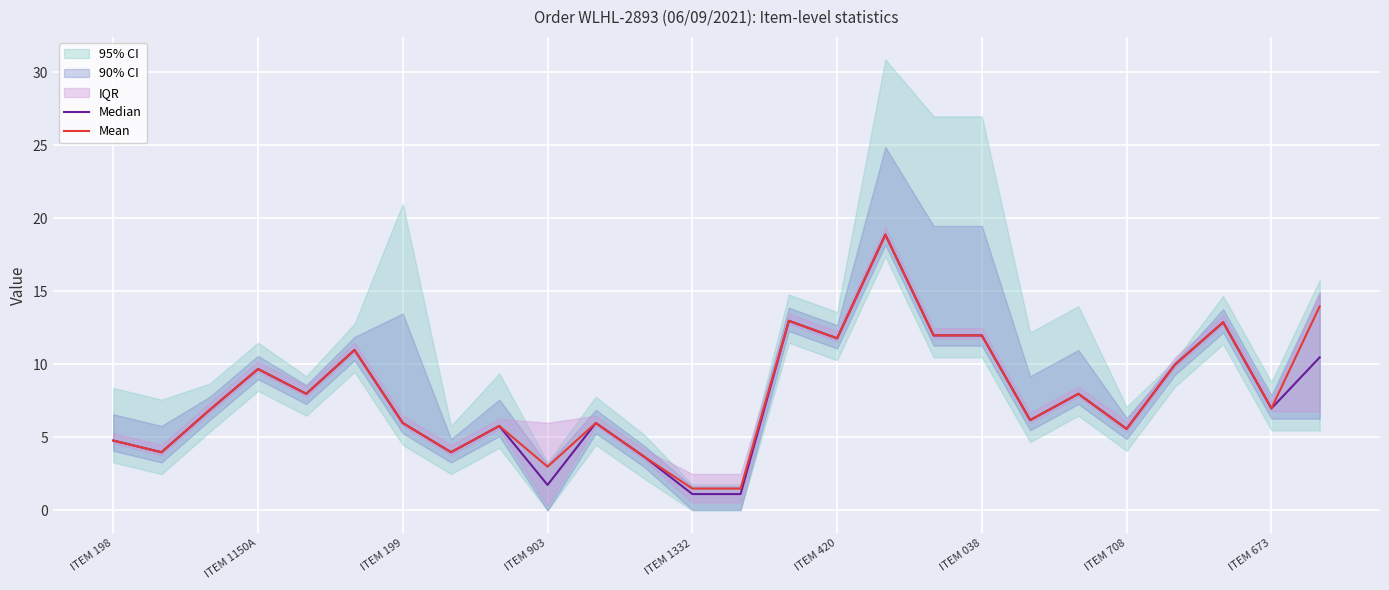

What is the lowest value of the Mean series?

1.5